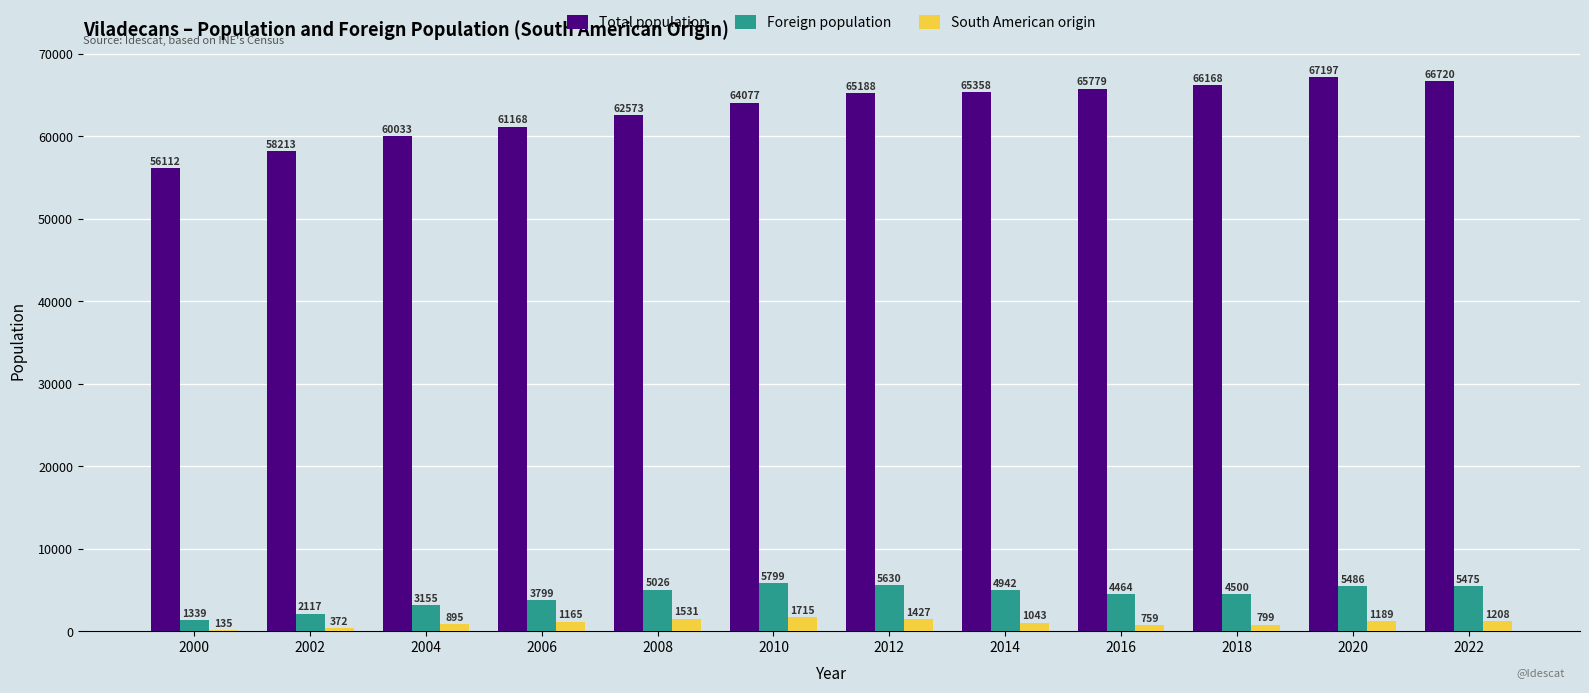

What is the approximate value of Foreign population at 2020, to the nearest 100?

5500